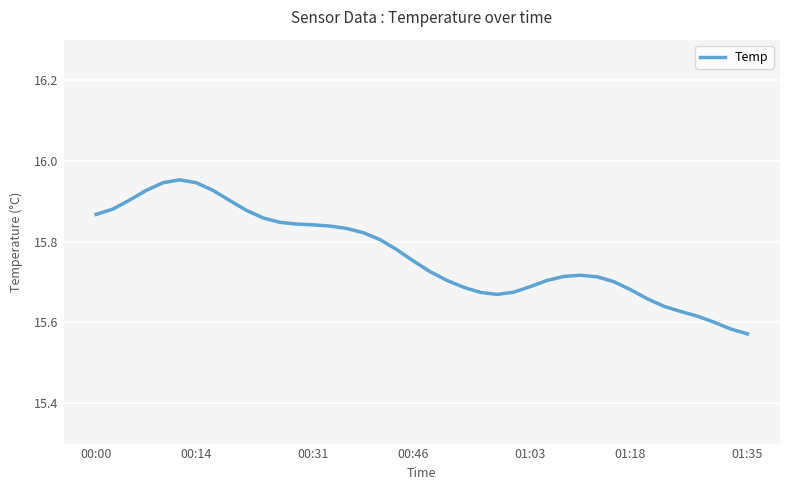

What is the difference between the maximum and minimum values?

0.4